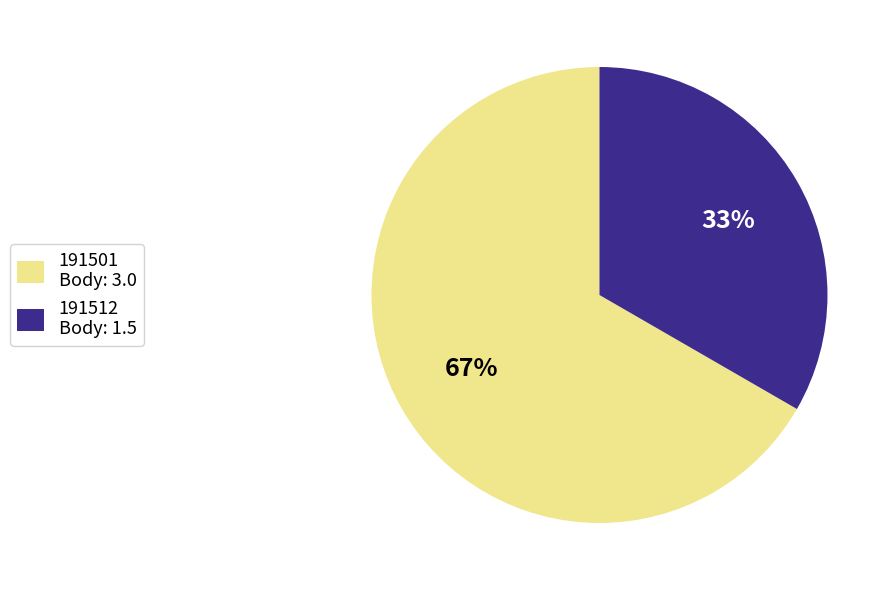

Is the sum of 191501 and 191512 greater than half?

Yes